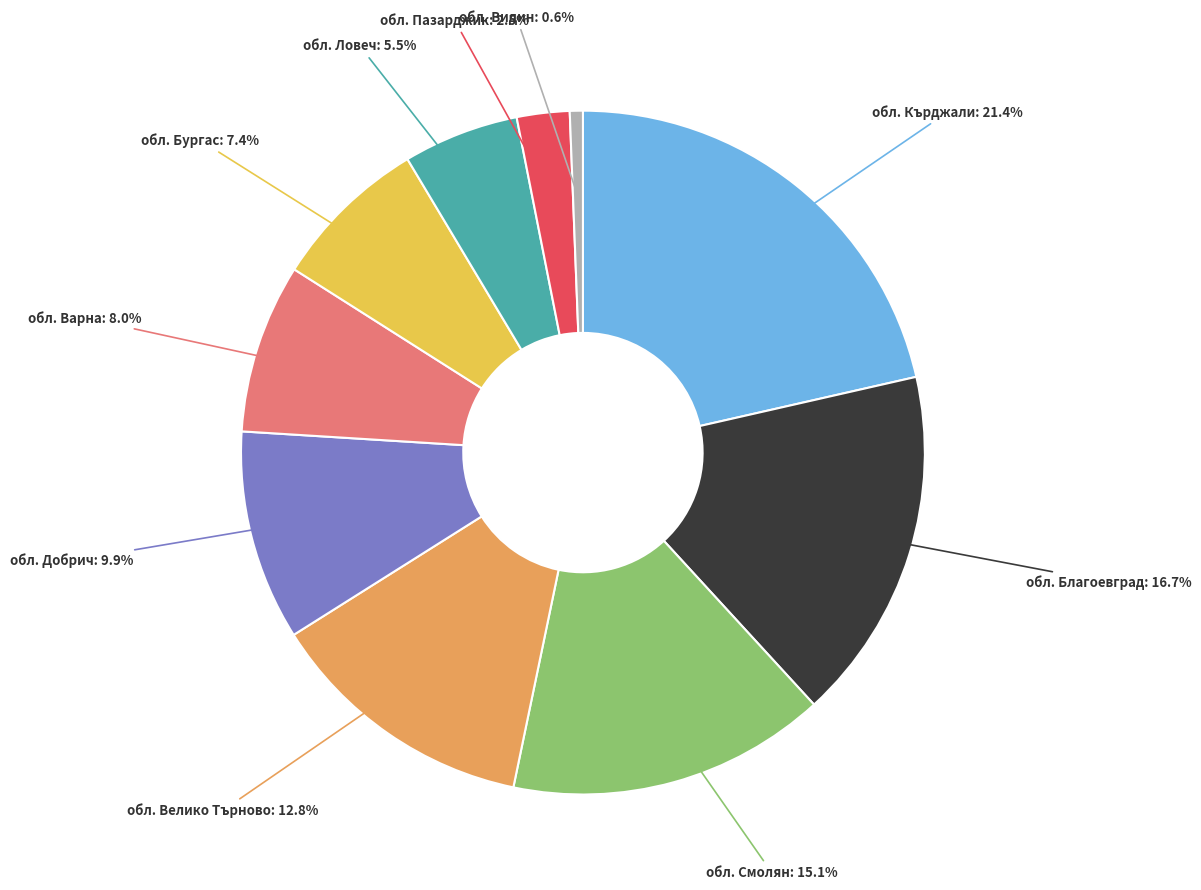

Between обл. Видин and обл. Благоевград, which is larger?

обл. Благоевград